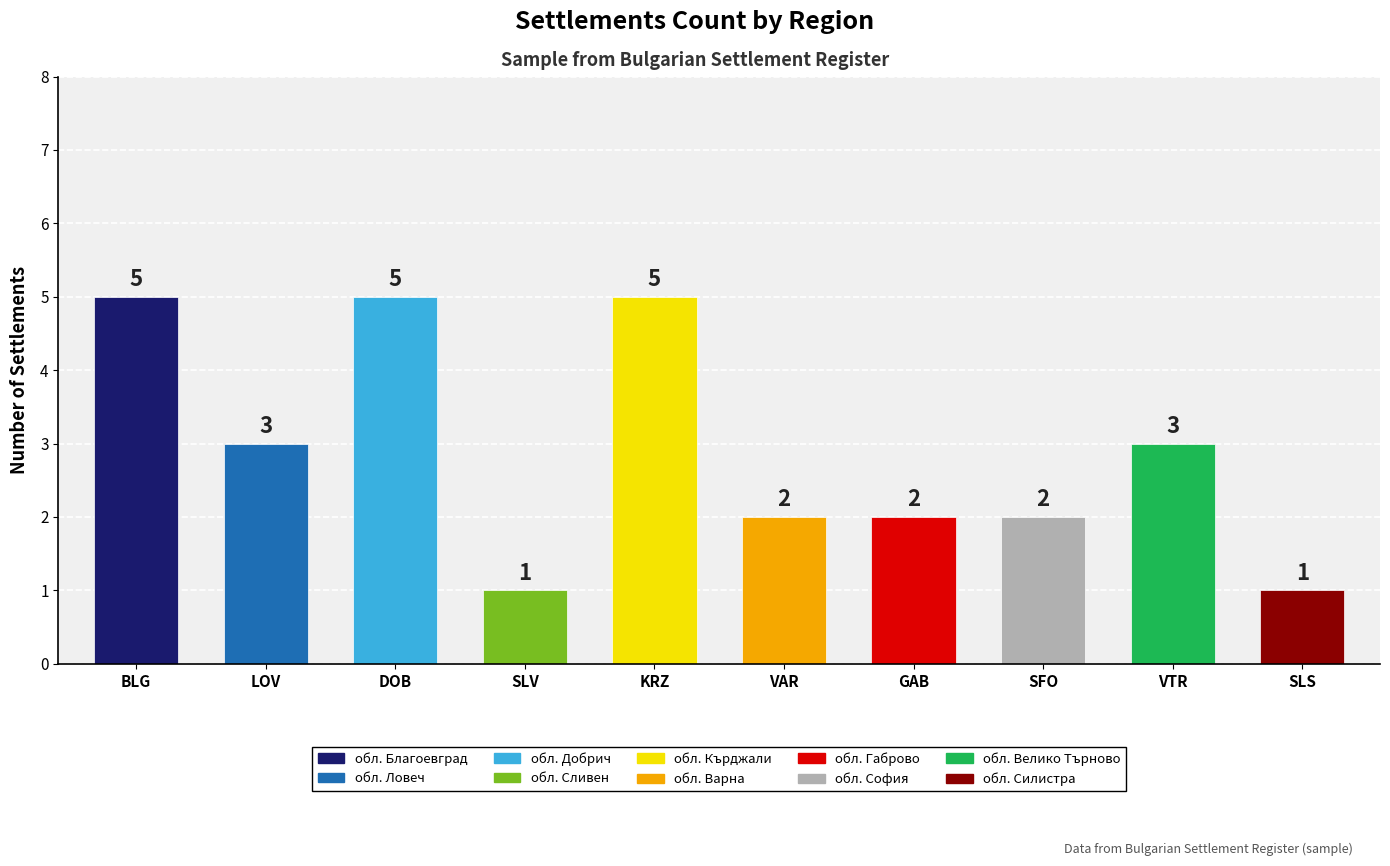

Reading left to right, transcribe all the data shown in this chart.

BLG=5	LOV=3	DOB=5	SLV=1	KRZ=5	VAR=2	GAB=2	SFO=2	VTR=3	SLS=1